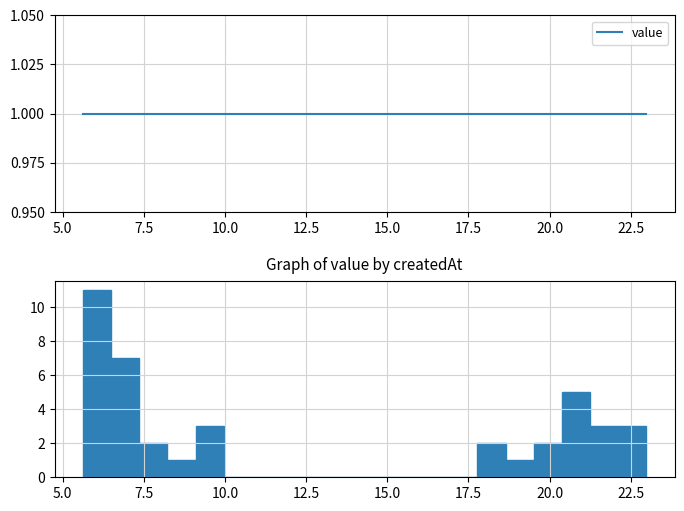

Around what value on the x-axis is the tallest bar? Give the approximate position of its centre, as read against the axis.

6.0